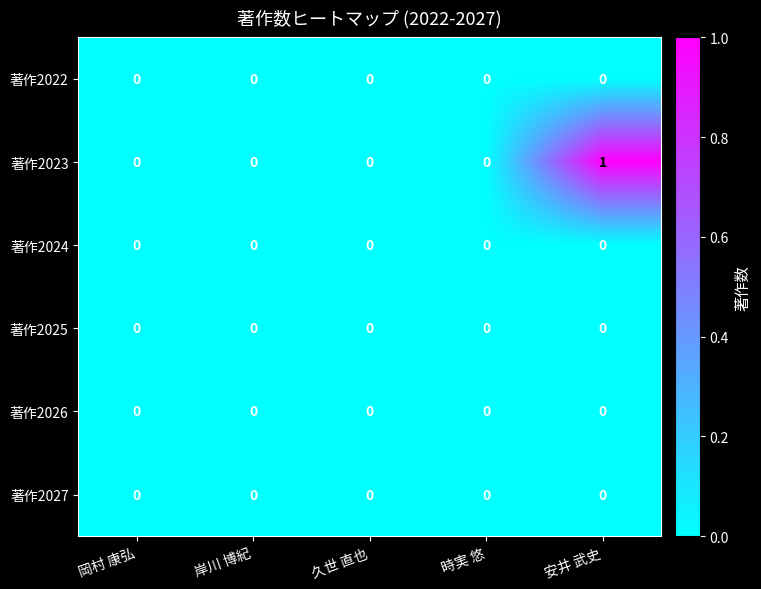

Which series changed the most between 岡村 康弘 and 安井 武史?

著作2023